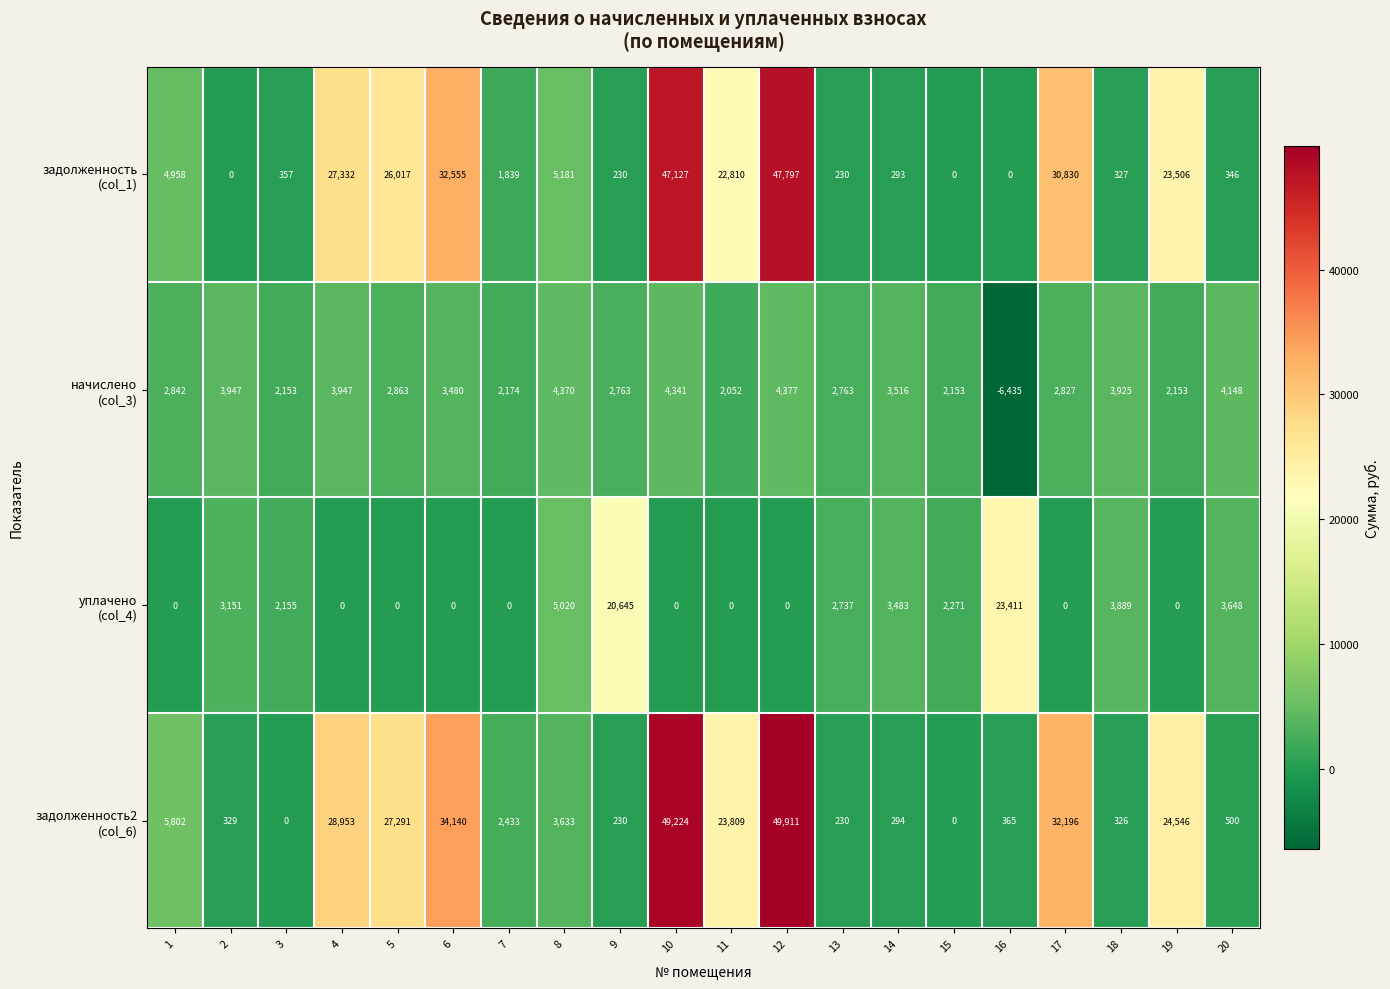

What is the difference between the highest and lowest values at 14?

3223